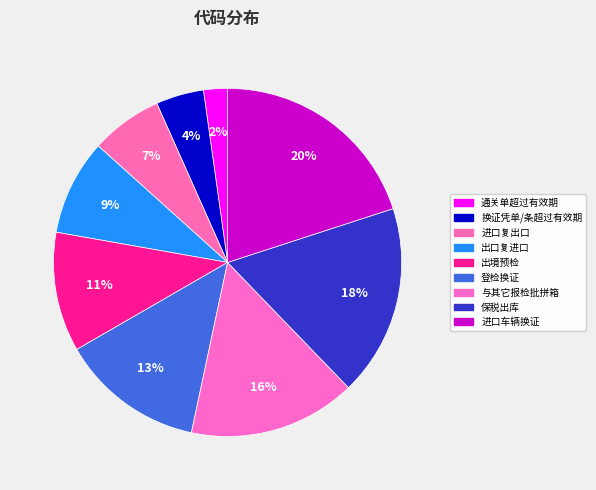

Do 保税出库 and 进口车辆换证 together represent more than half of the pie?

No